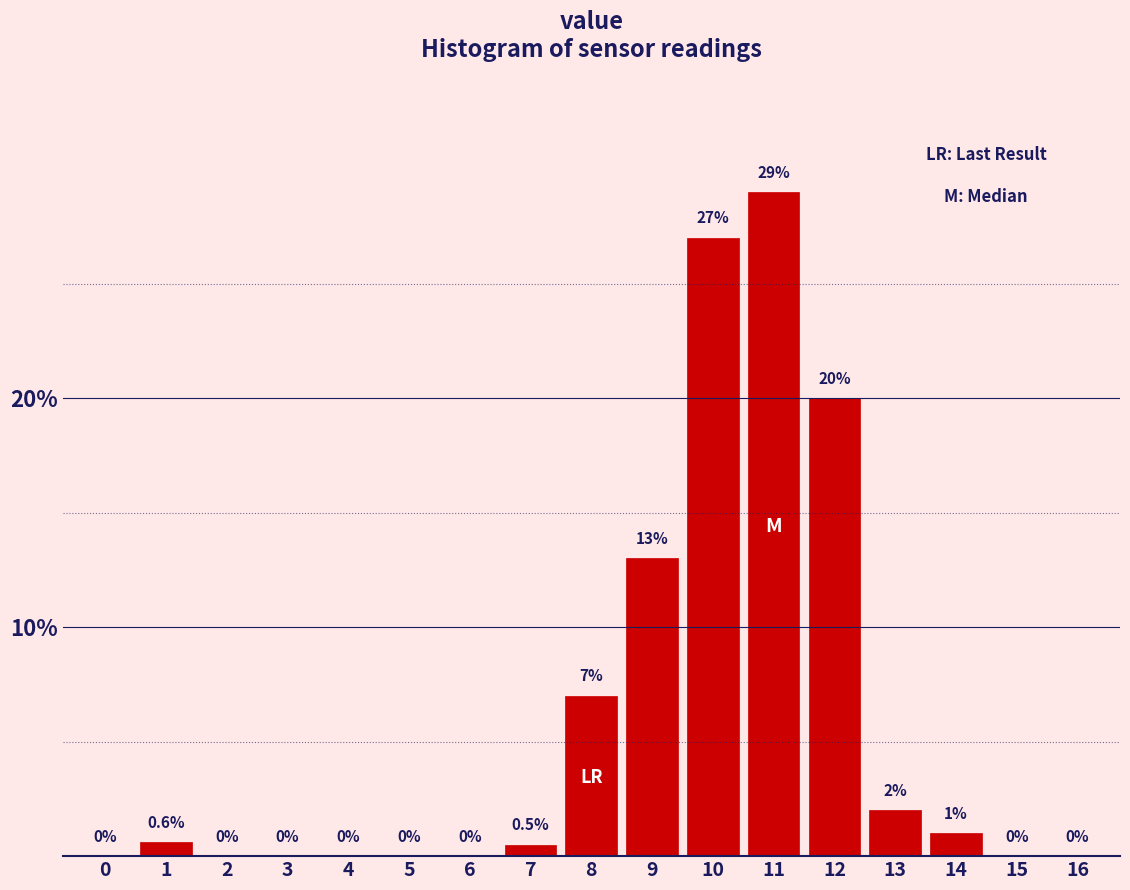

Reading left to right, what are all the values shown in this chart?

0=0.0	1=0.6	2=0.0	3=0.0	4=0.0	5=0.0	6=0.0	7=0.5	8=7.0	9=13.0	10=27.0	11=29.0	12=20.0	13=2.0	14=1.0	15=0.0	16=0.0